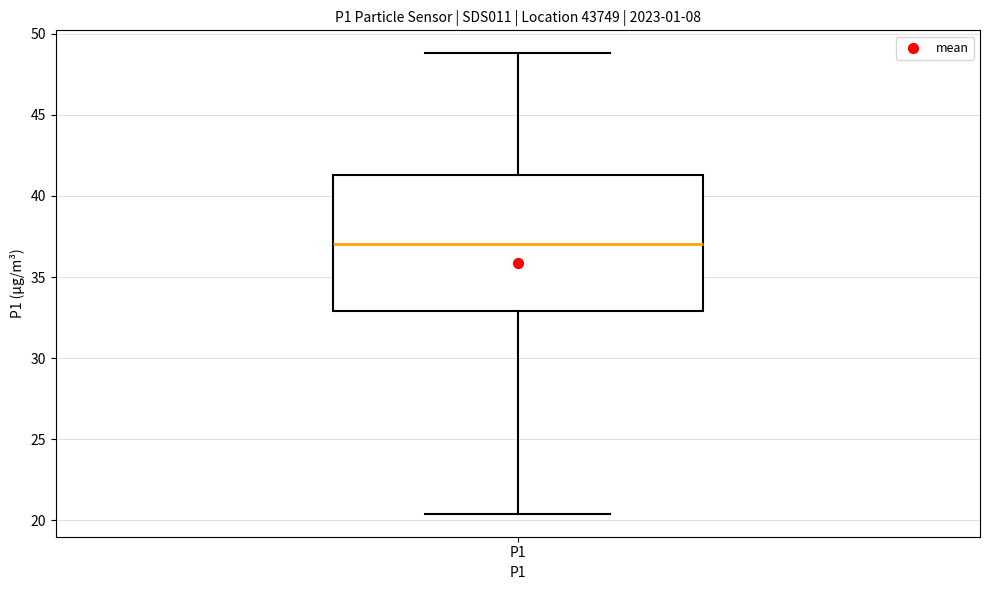

Transcribe this box plot: give where the median line is, the range the box spans, and where the two whiskers end, as read against the y-axis. The values are not printed on the chart, so give them approximately, as read against the axis.

median 37.0, box 33.0 to 41.5, whiskers 20.5 to 49.0